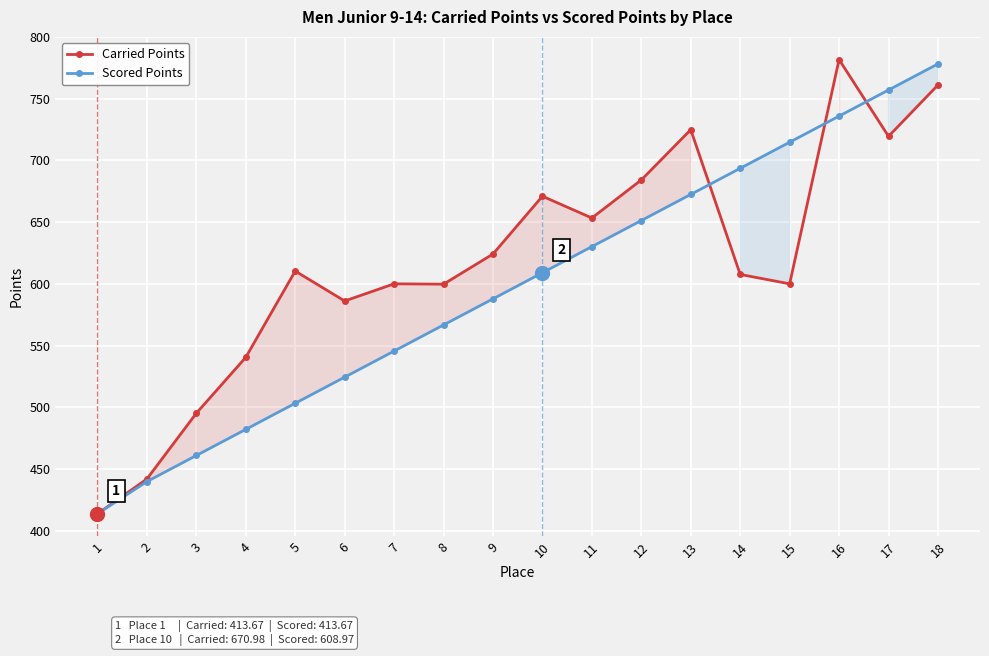

What is the minimum value for Scored Points?

413.7